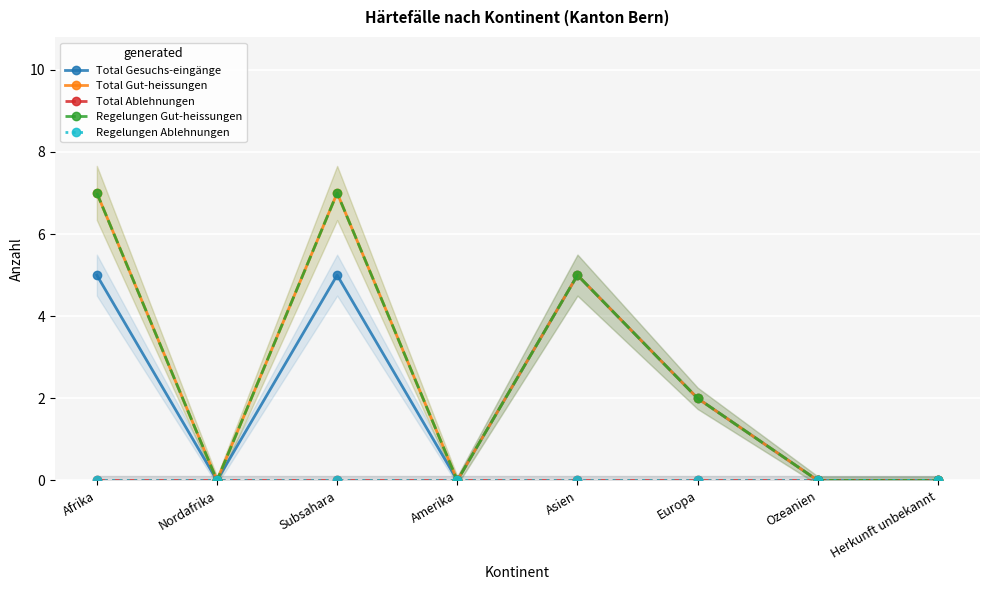

Reading left to right, what are all the values shown in this chart?

Total Gesuchs-eingänge: 5	0	5	0	5	2	0	0
Total Gut-heissungen: 7	0	7	0	5	2	0	0
Total Ablehnungen: 0	0	0	0	0	0	0	0
Regelungen Gut-heissungen: 7	0	7	0	5	2	0	0
Regelungen Ablehnungen: 0	0	0	0	0	0	0	0